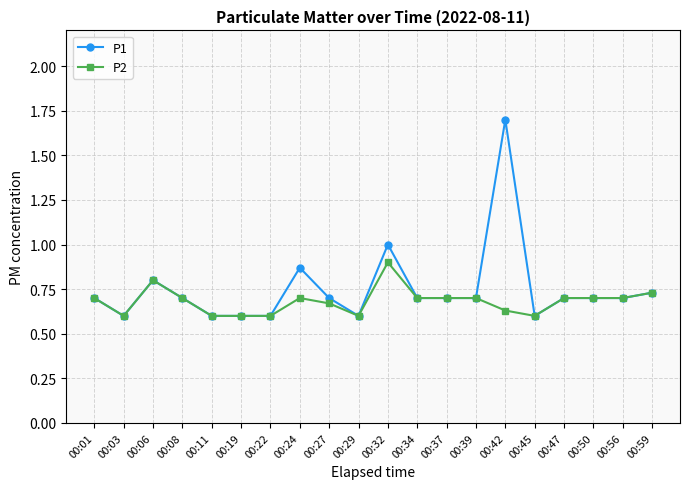

At which category does P1 reach its first local valley?

00:03